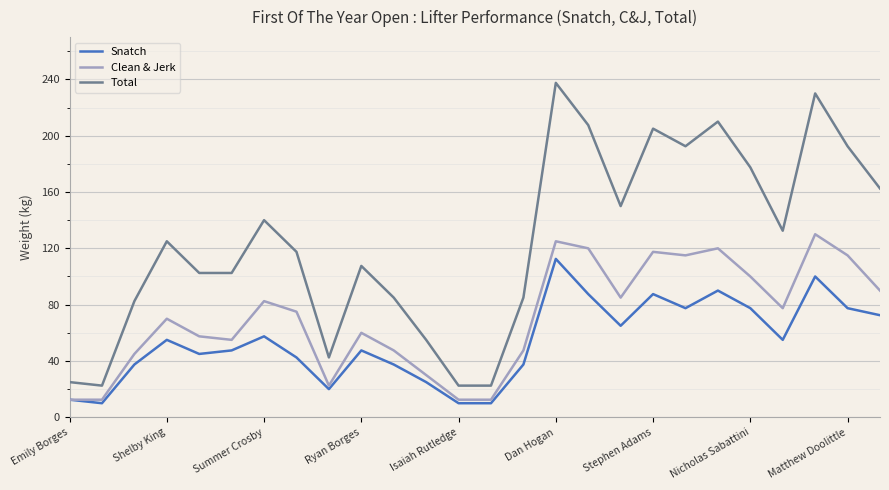

What is the lowest value of the Total series?

22.5